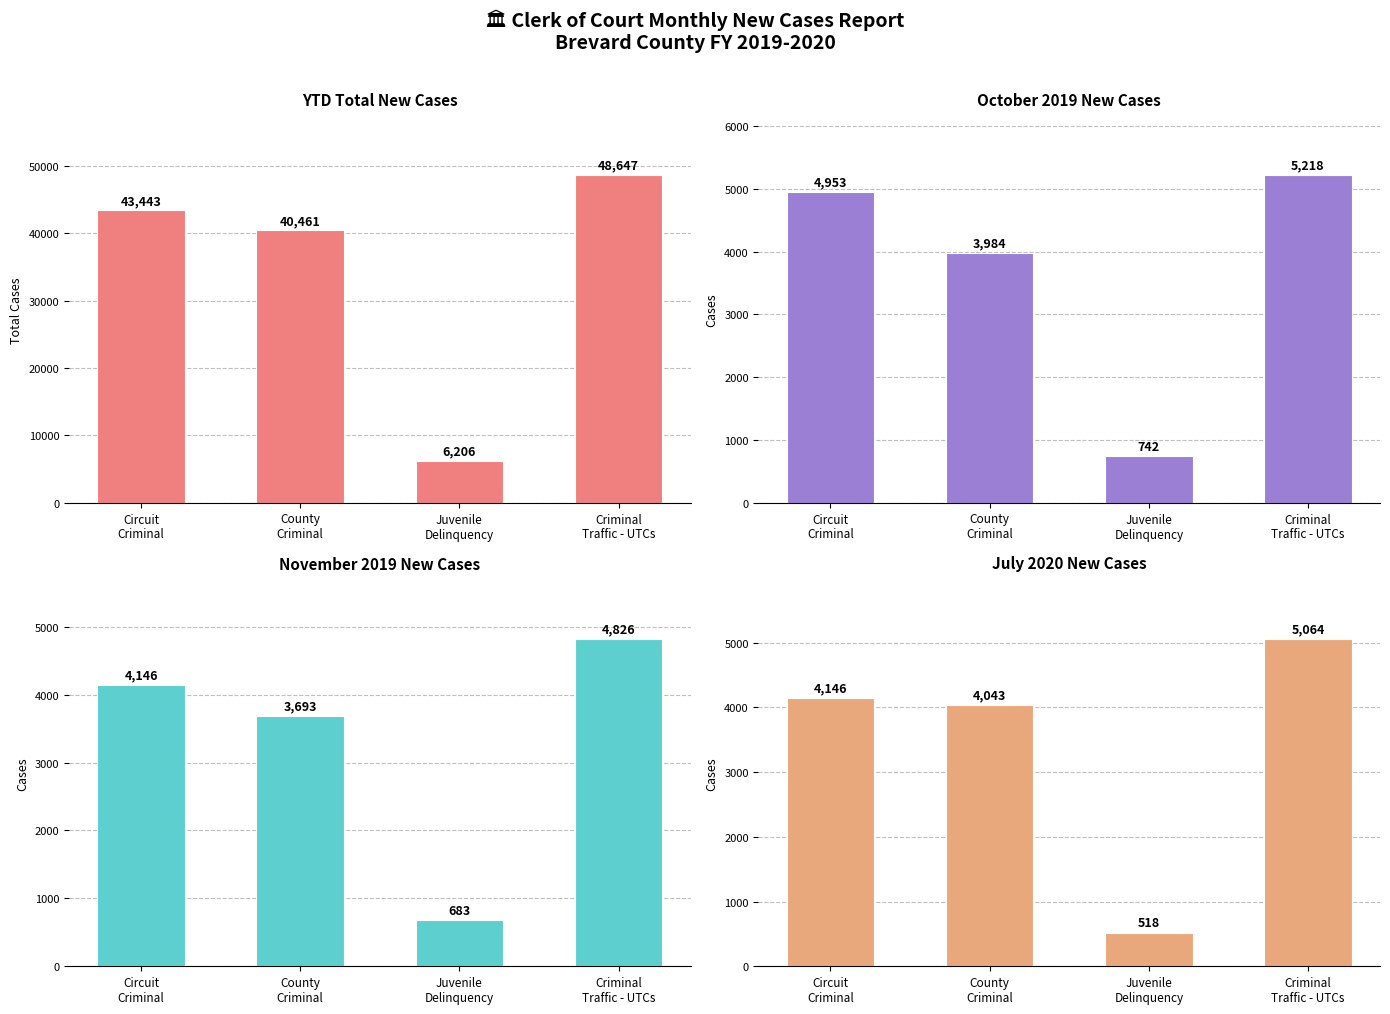

Reading right to left, list all the values displayed in this chart.

YTD Total: Criminal
Traffic - UTCs=48647	Juvenile
Delinquency=6206	County
Criminal=40461	Circuit
Criminal=43443
Oct 2019: Criminal
Traffic - UTCs=5218	Juvenile
Delinquency=742	County
Criminal=3984	Circuit
Criminal=4953
Nov 2019: Criminal
Traffic - UTCs=4826	Juvenile
Delinquency=683	County
Criminal=3693	Circuit
Criminal=4146
Jul 2020: Criminal
Traffic - UTCs=5064	Juvenile
Delinquency=518	County
Criminal=4043	Circuit
Criminal=4146